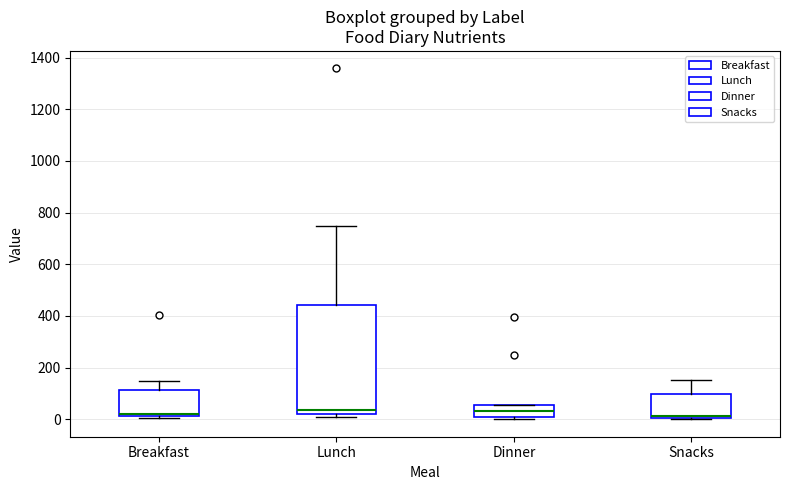

Where does the upper whisker of the box for Breakfast end on the y-axis? The values are not printed on the chart, so give them approximately, as read against the axis.

140